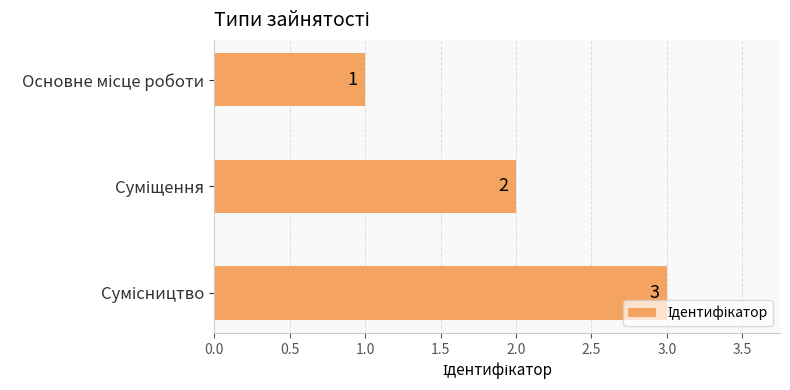

How many values are between 1 and 3?

3